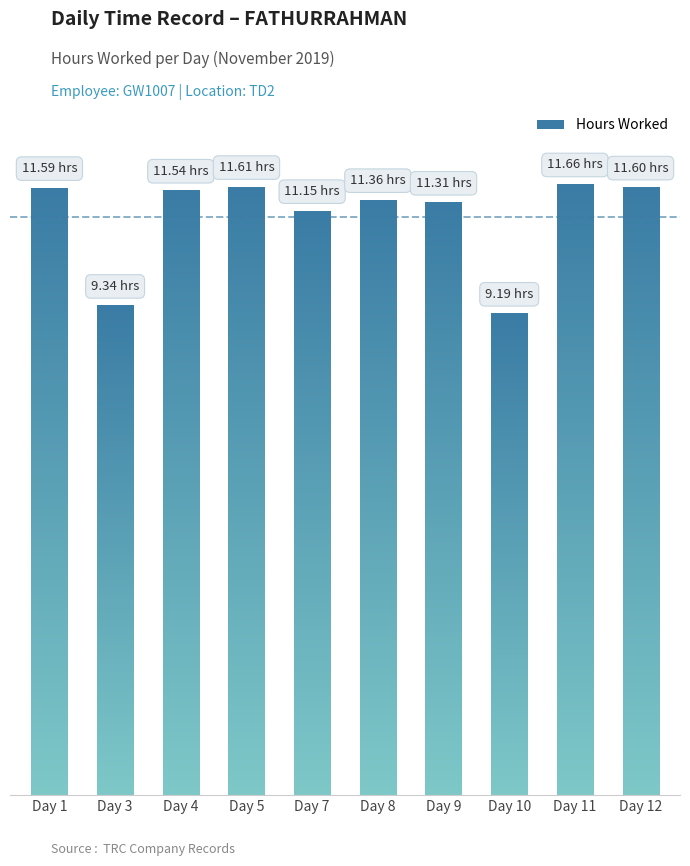

Is it true that the value at 23 is 5.0?

False